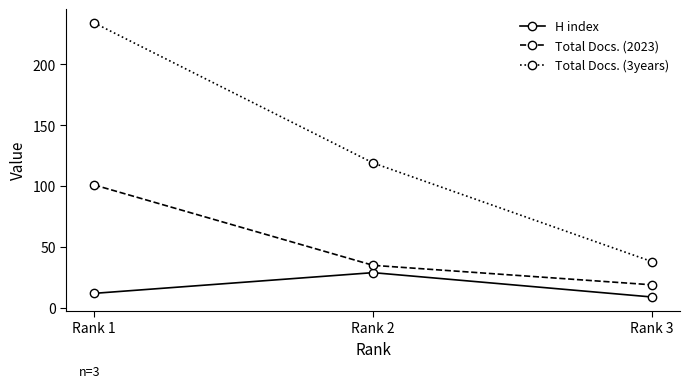

List the labels in order of Total Docs. (2023) value, largest first.

Rank 1, Rank 2, Rank 3